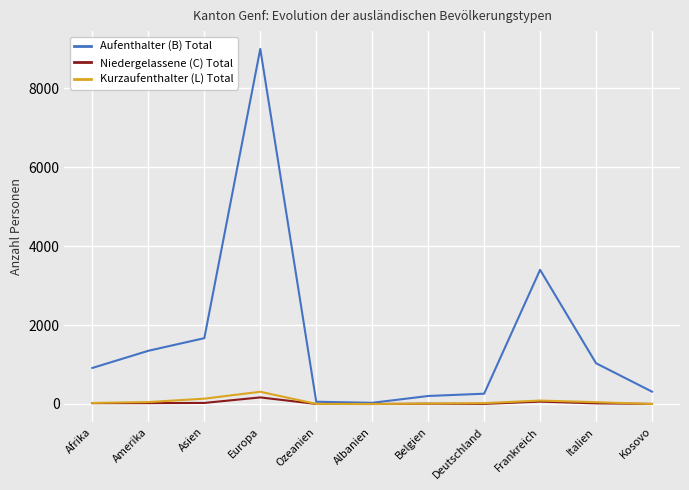

True or false: Aufenthalter (B) Total has a value of 1669 at Asien.

True